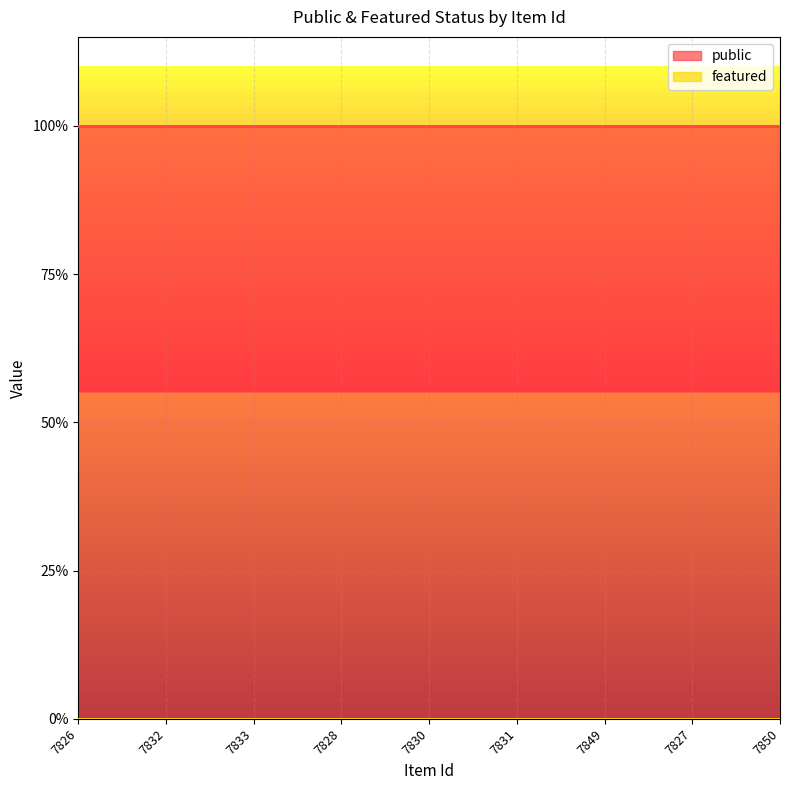

What is the spread (max minus min) of values at 7828?

1